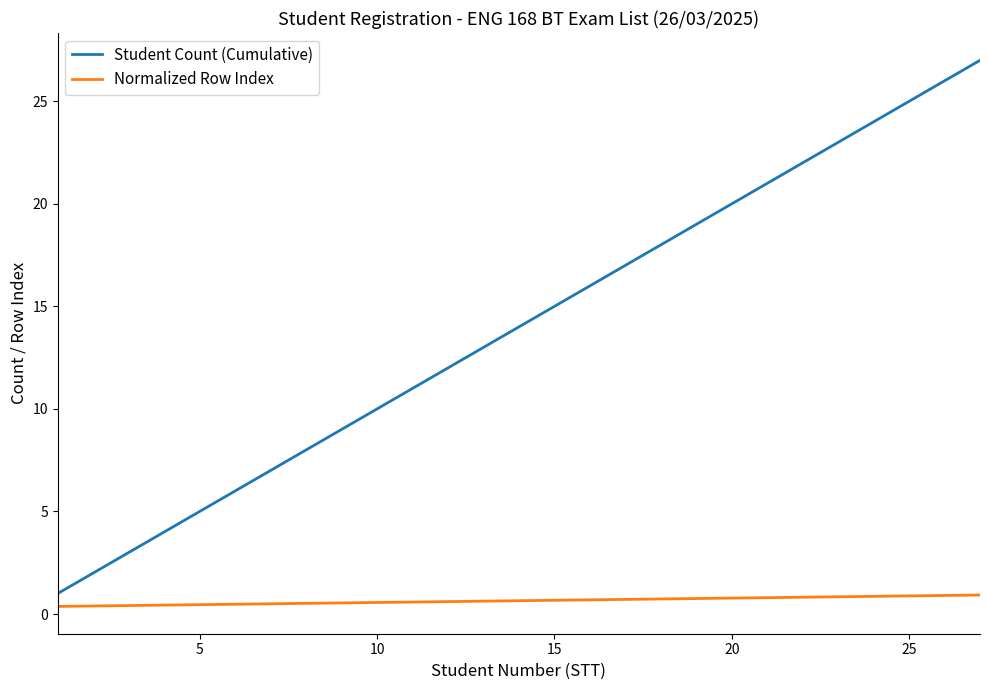

Does the chart display data point markers on the line(s)?

No